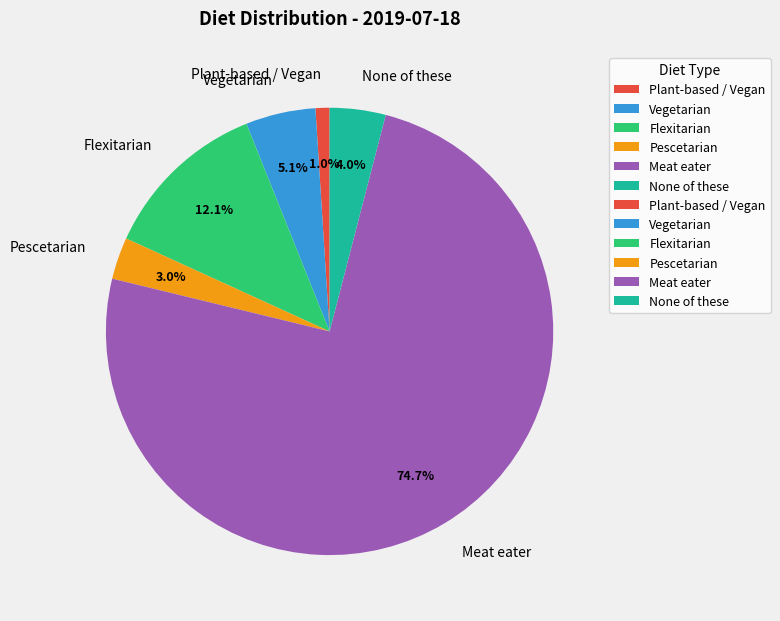

Between Pescetarian and Vegetarian, which is larger?

Vegetarian